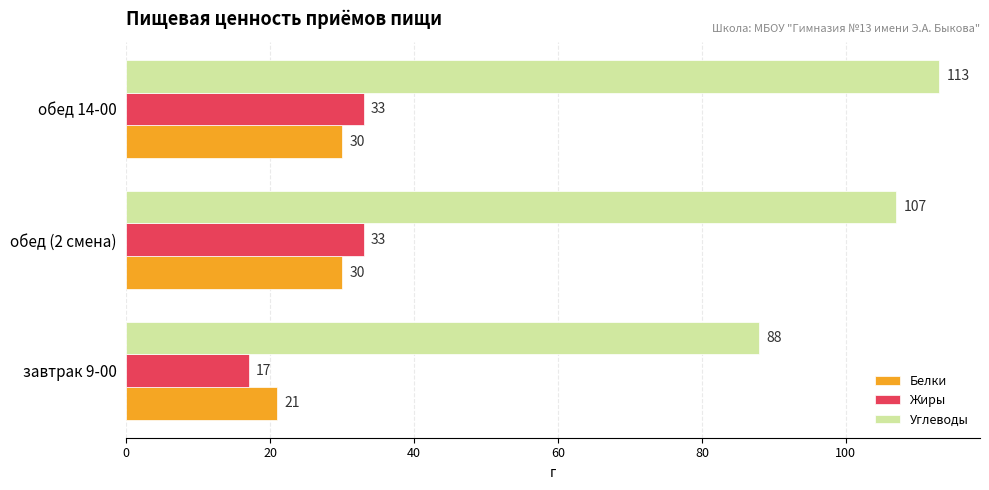

What is the smallest value displayed?

17